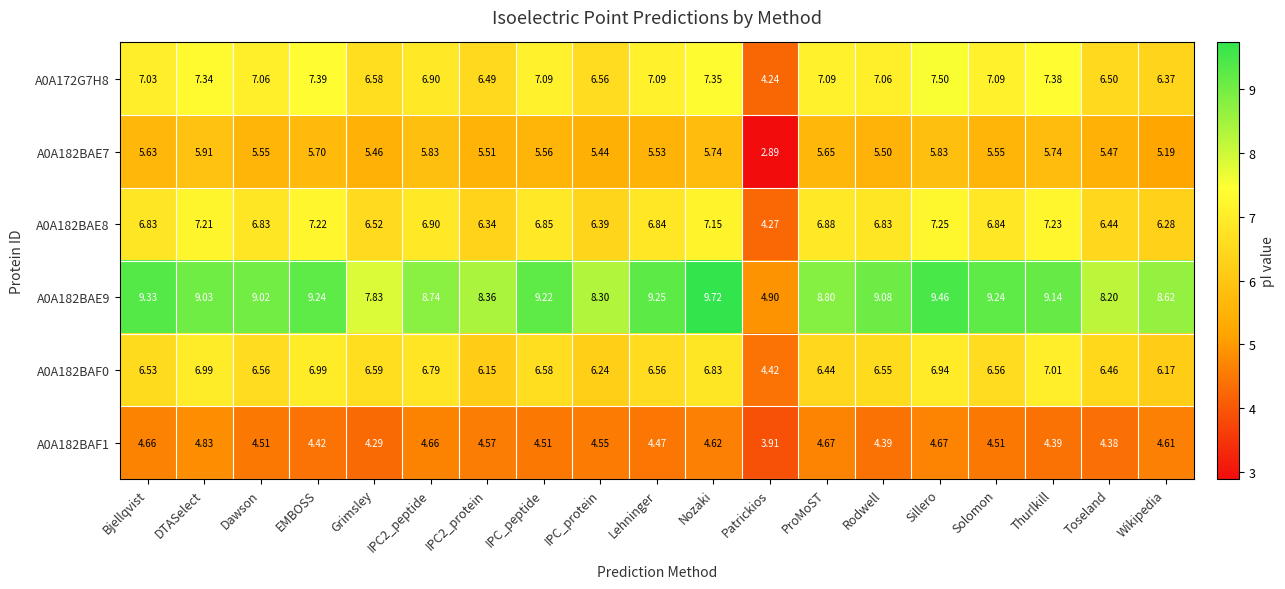

How many series are shown in this chart?

6